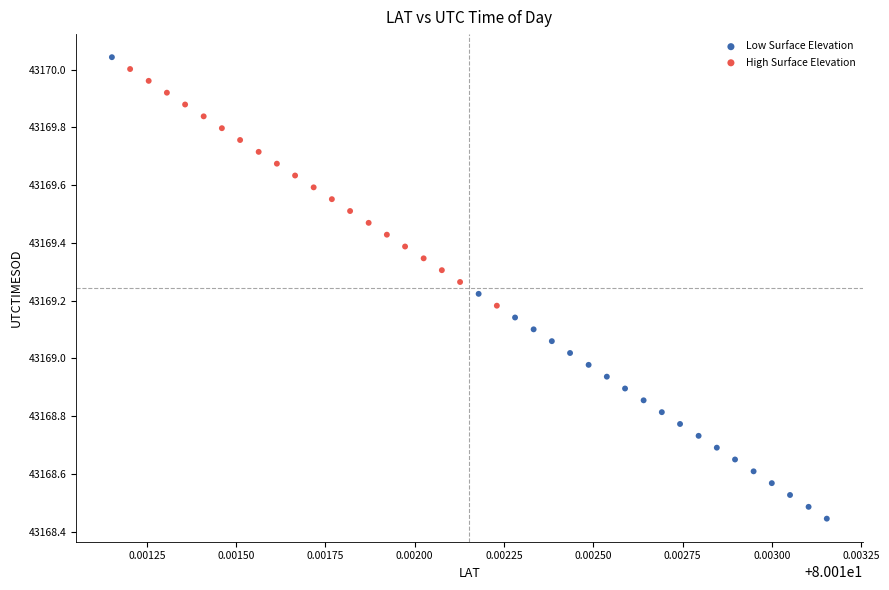

Which series has the largest Y range (max minus min)?

Low Surface Elevation